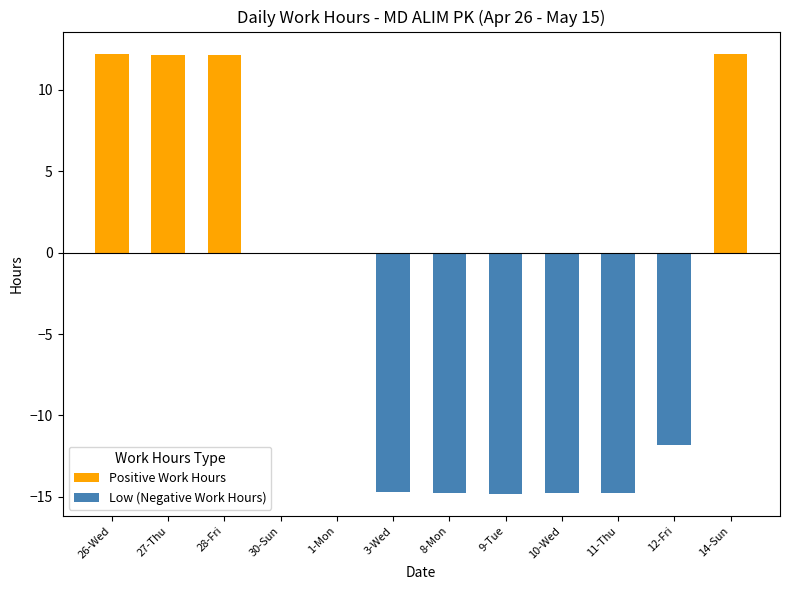

List the series in order of their overall mean, lowest first.

Low (Negative Work Hours), Positive Work Hours